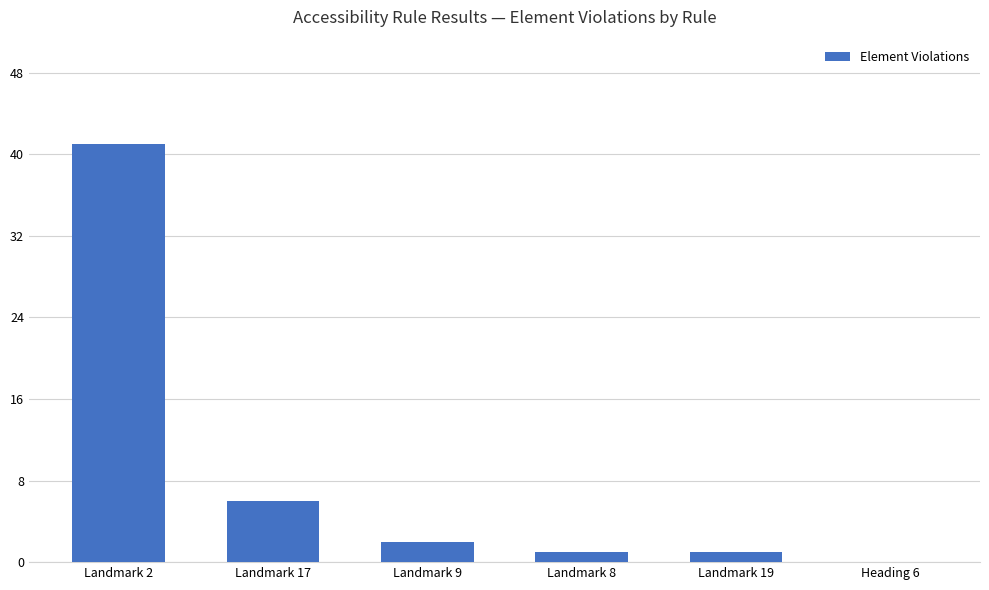

What is the sum of the values at Landmark 17 and Landmark 2?

47